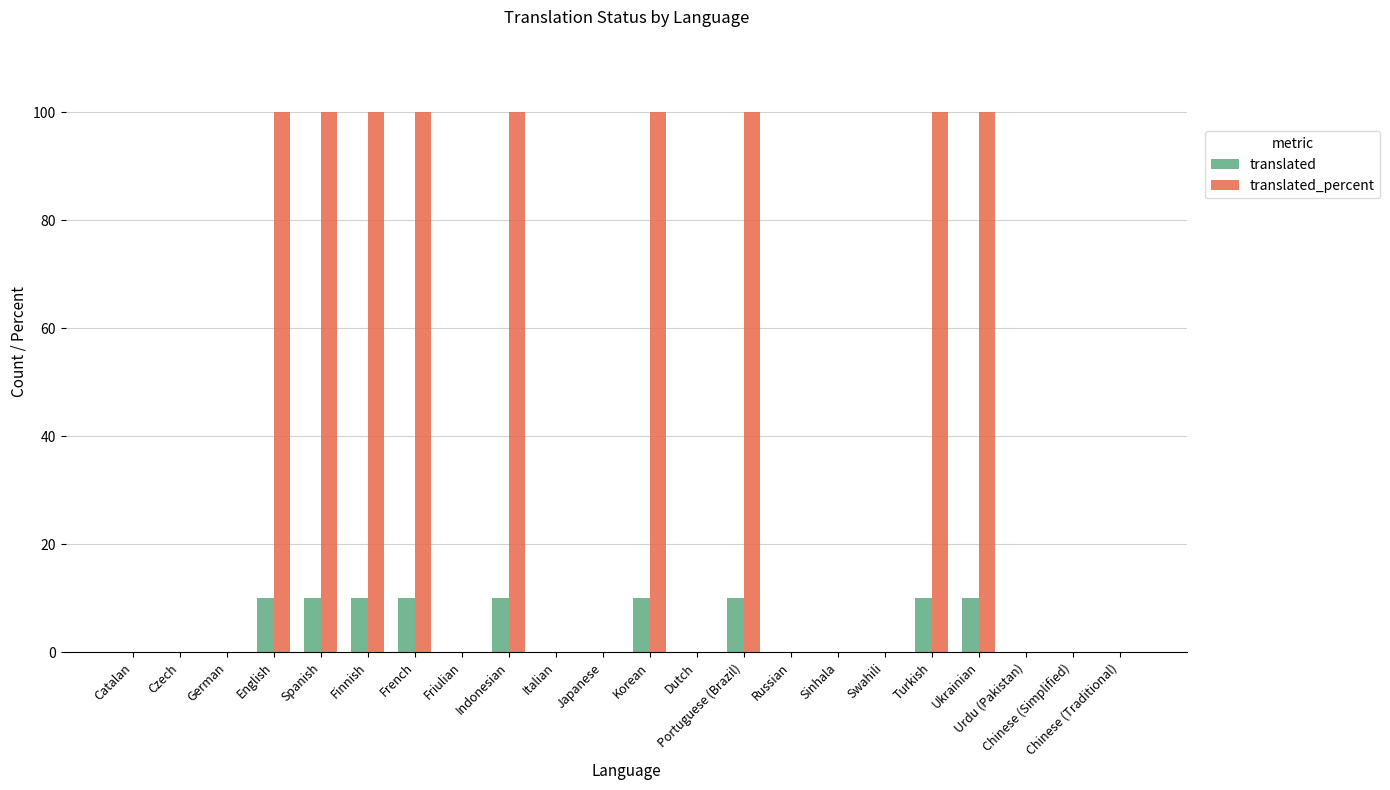

What is the sum of all translated values?

90